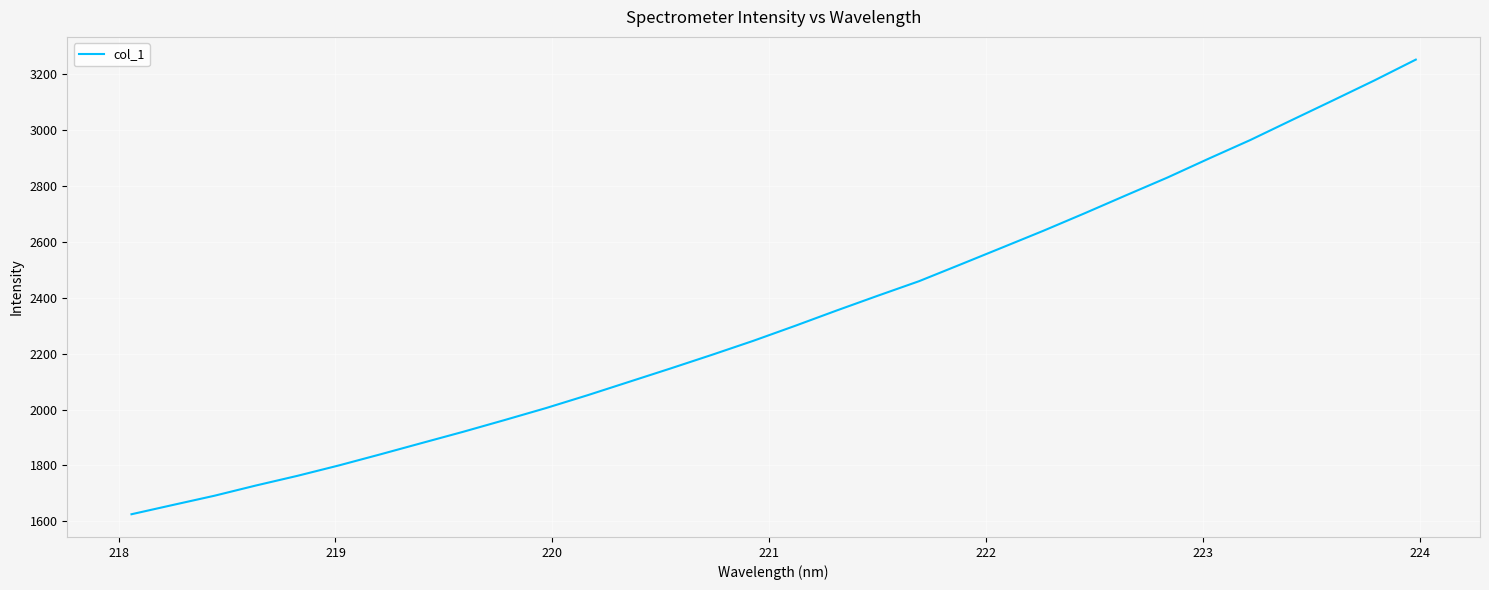

How many series are shown in this chart?

1